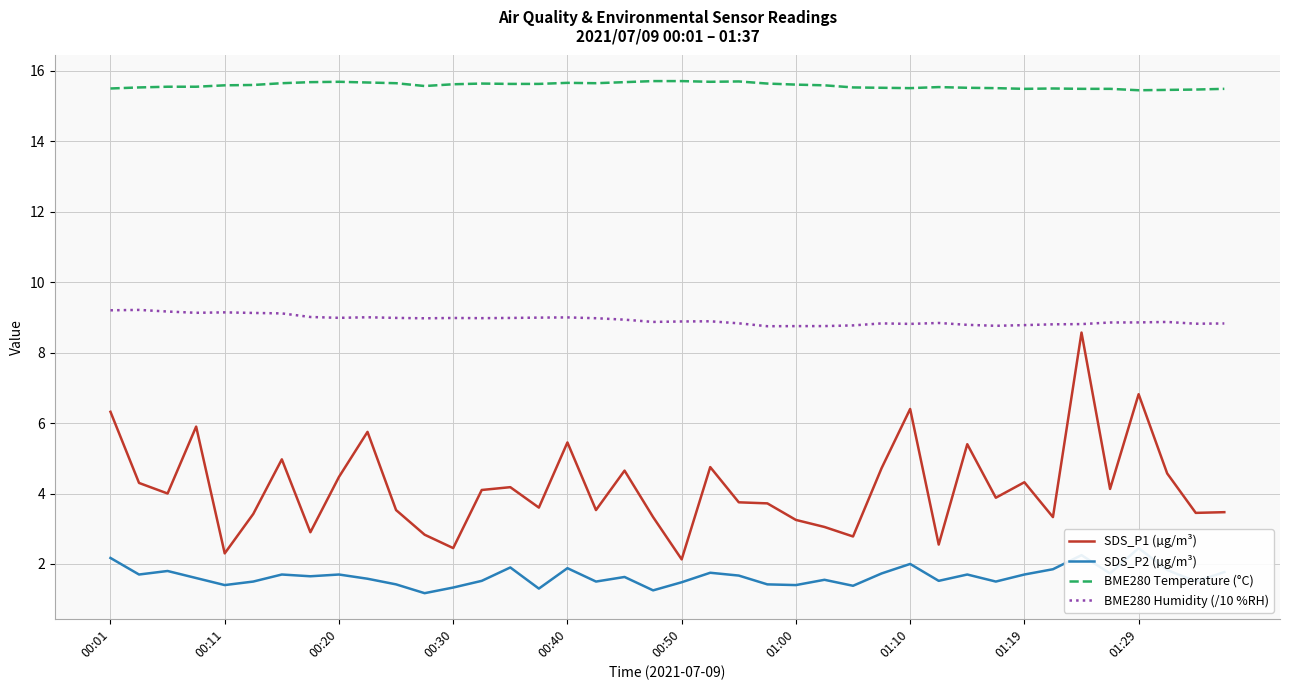

How many values in the SDS_P1 (µg/m³) series exceed 4?

19